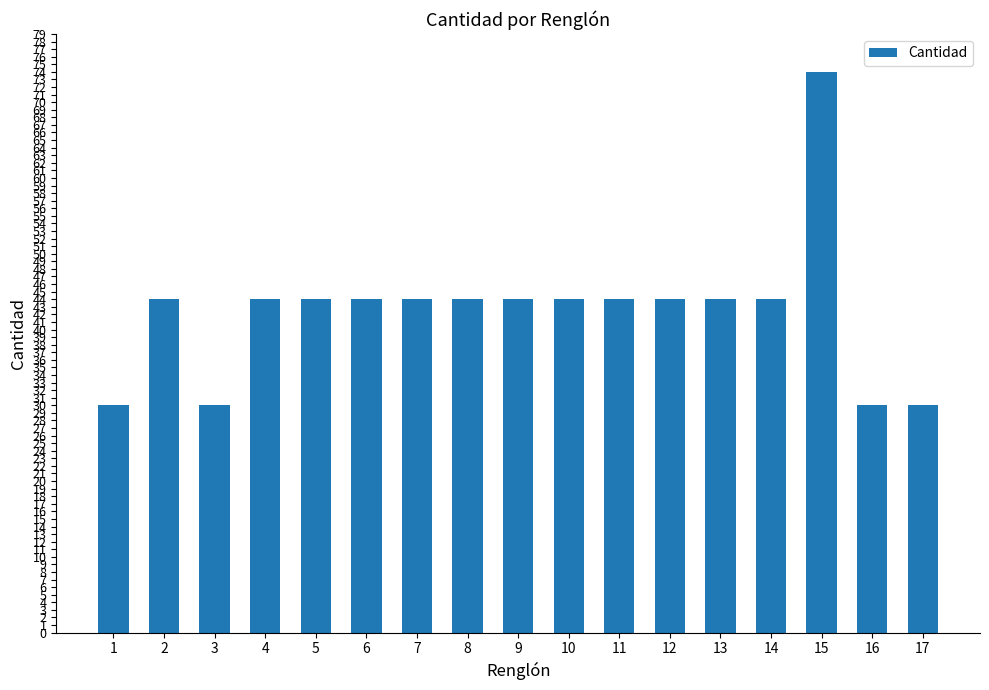

What is the sum of all values?

722